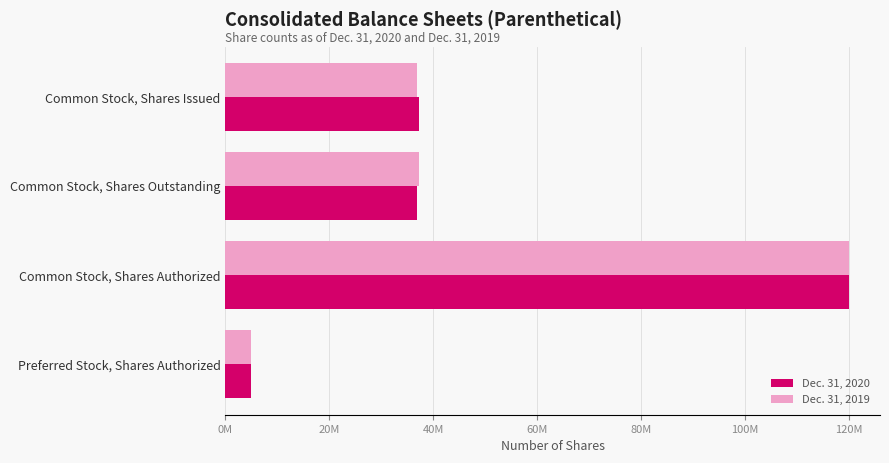

What is the maximum value shown in the chart?

120000000